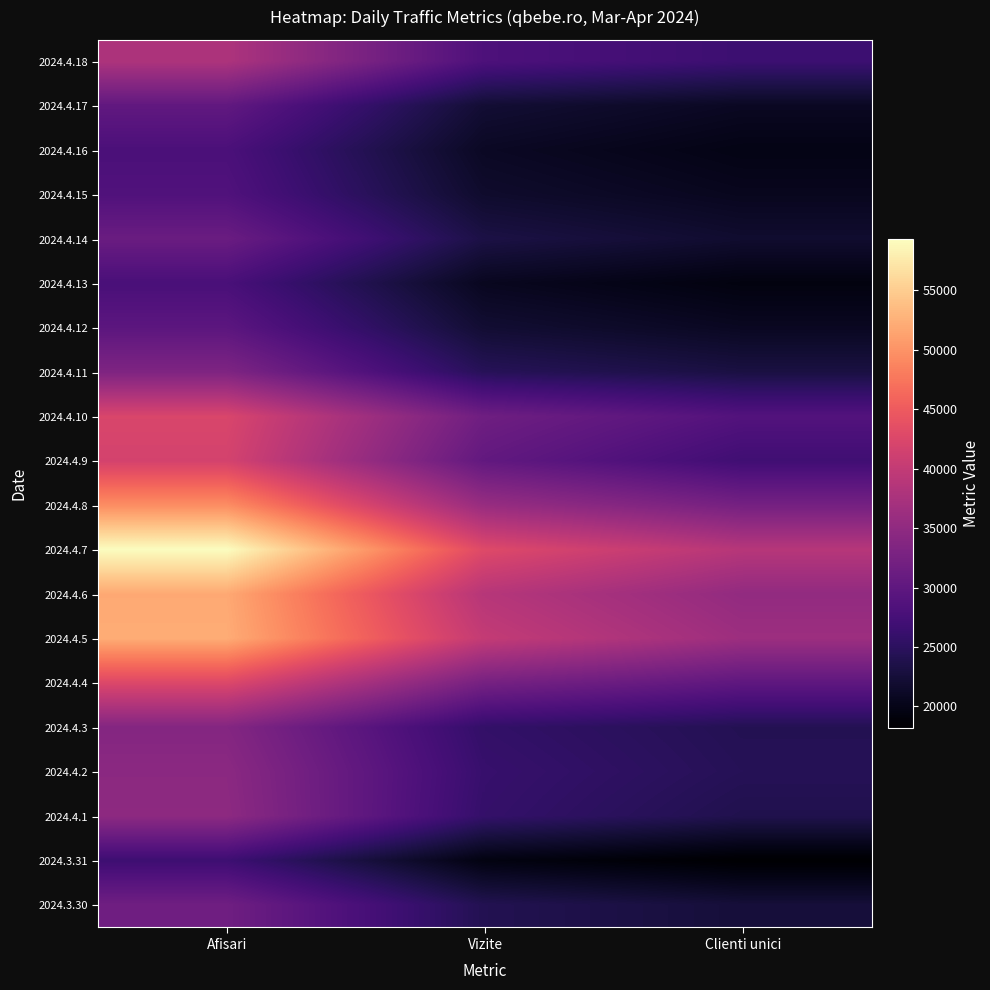

Count the number of categories in the chart.

3